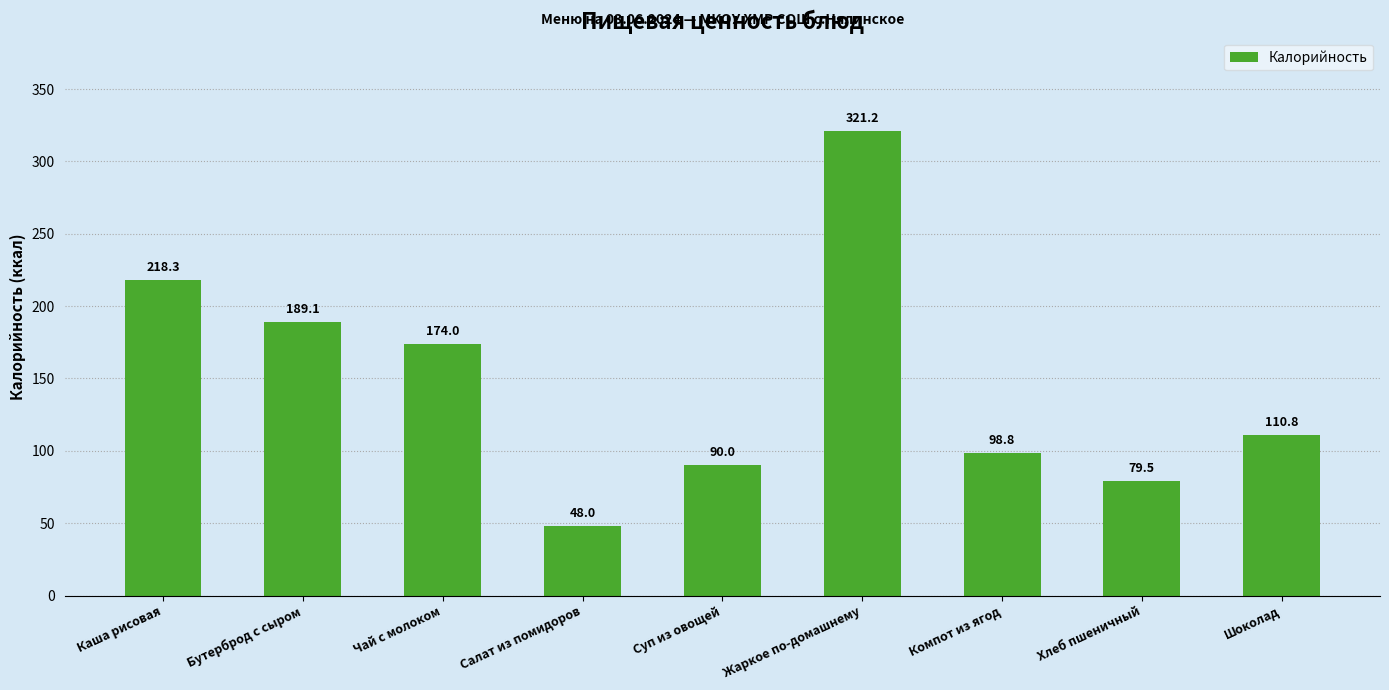

Which has a higher value, Бутерброд с сыром or Каша рисовая?

Каша рисовая